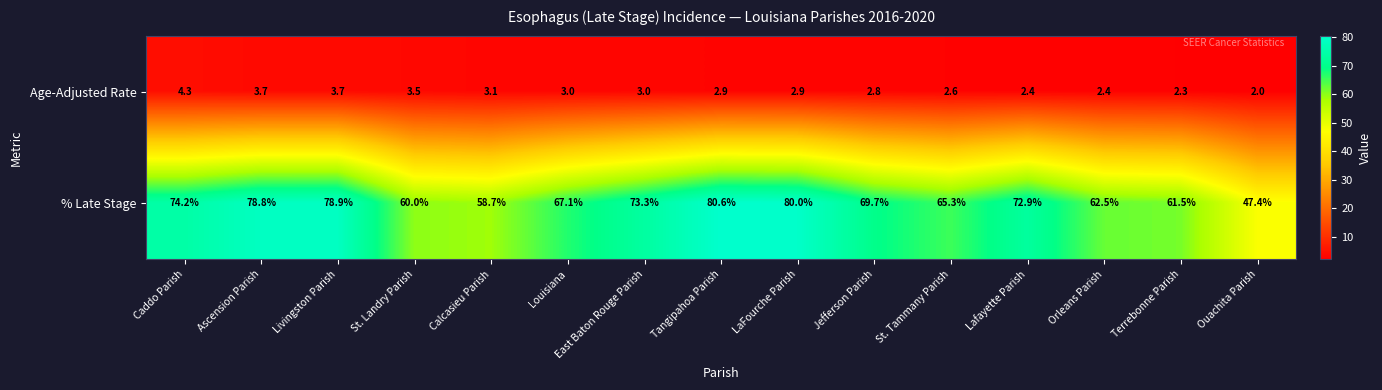

At Livingston Parish, list the series in order from largest to smallest.

% Late Stage, Age-Adjusted Rate